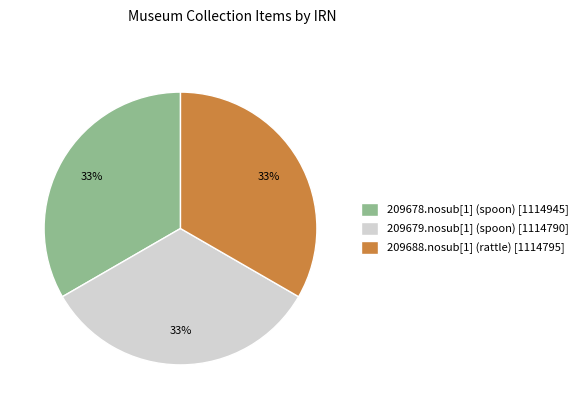

Combined, do 209678.nosub[1] (spoon) and 209679.nosub[1] (spoon) account for over 50%?

Yes